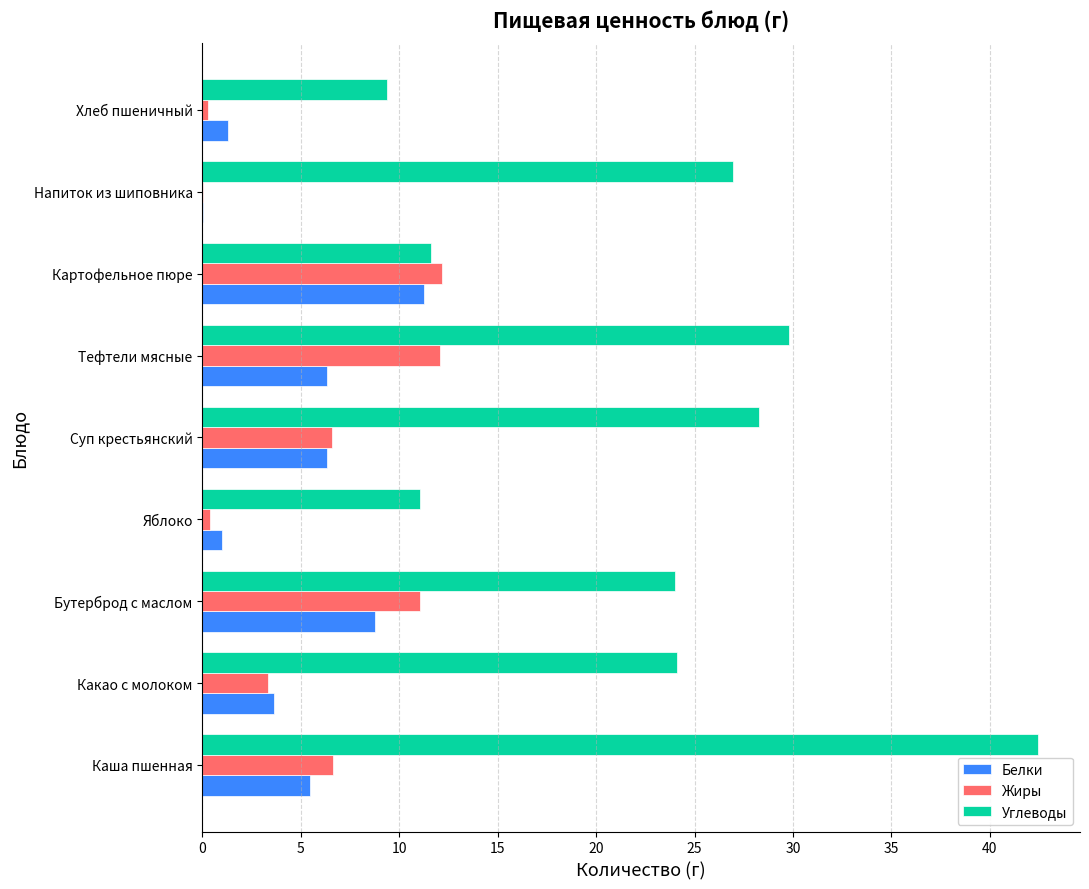

What is the average value of the Белки series?

4.9